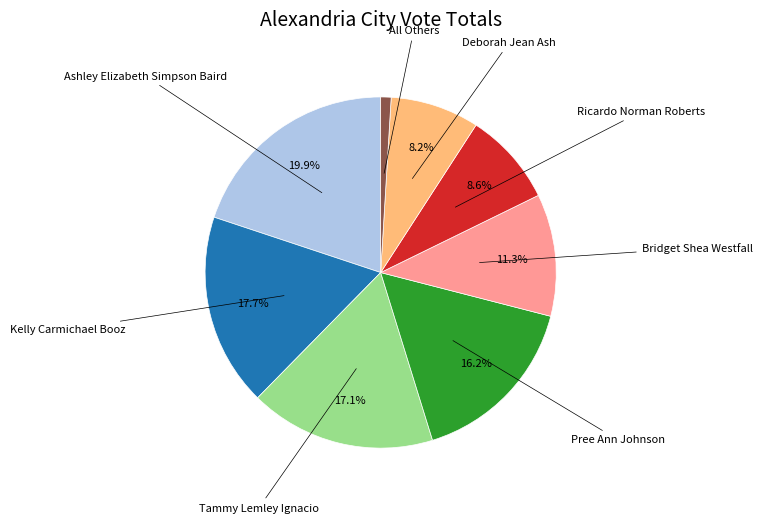

Count the number of slices in the pie.

8